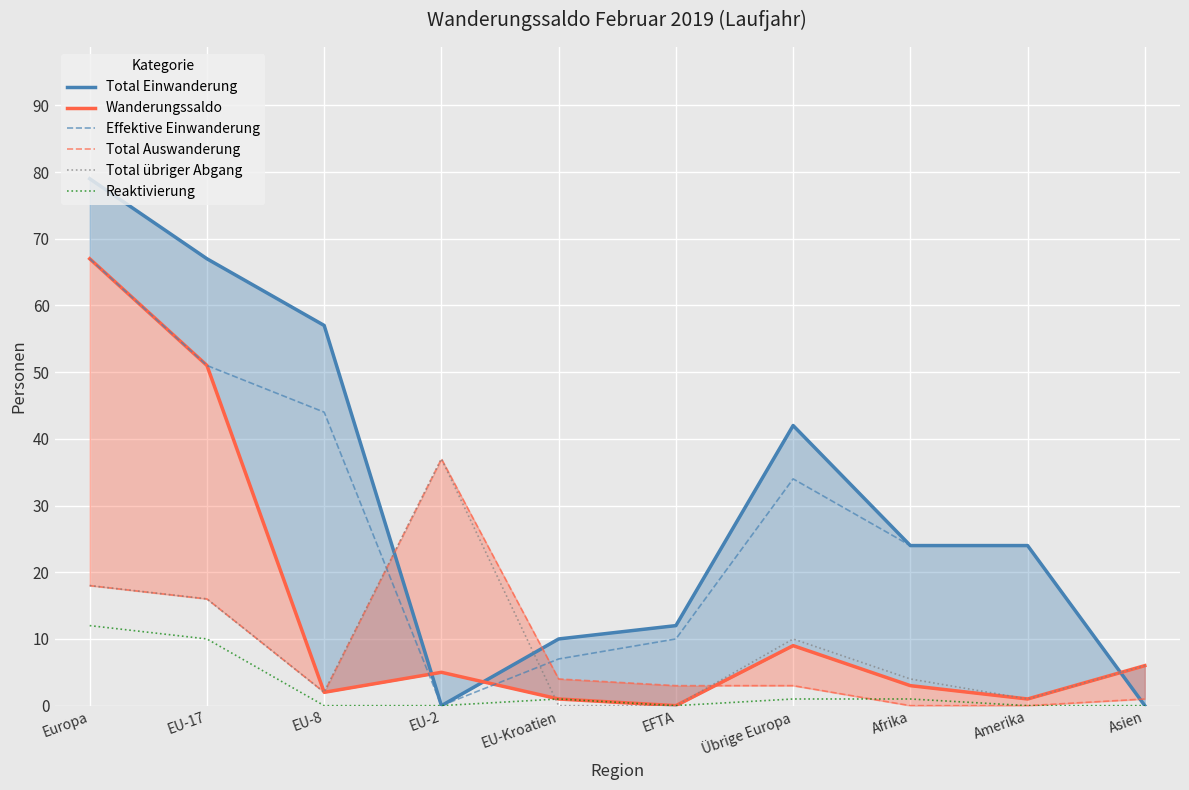

Is it true that Wanderungssaldo equals 1 at EU-Kroatien?

True